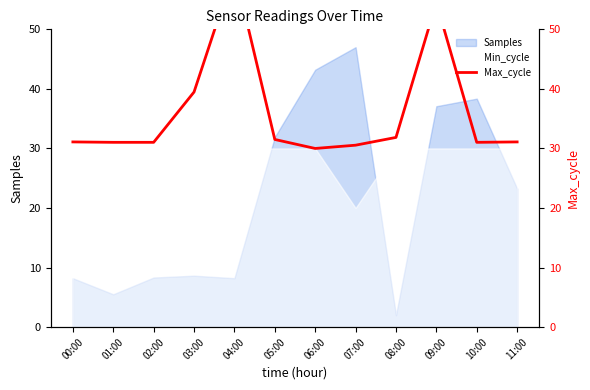

What is the value of the 10th point from the left?

54.5